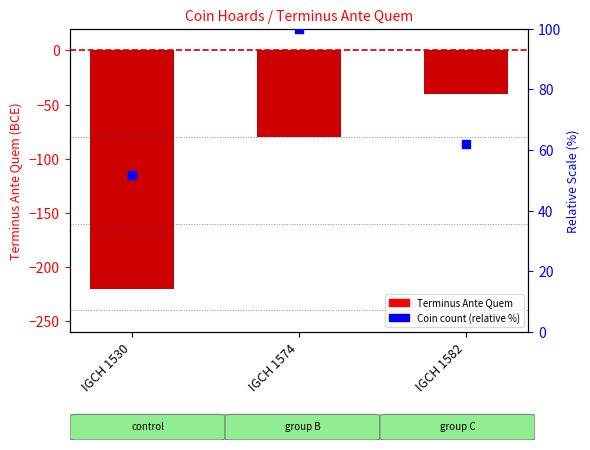

Which series has the largest total across all categories?

Coin count (relative %)